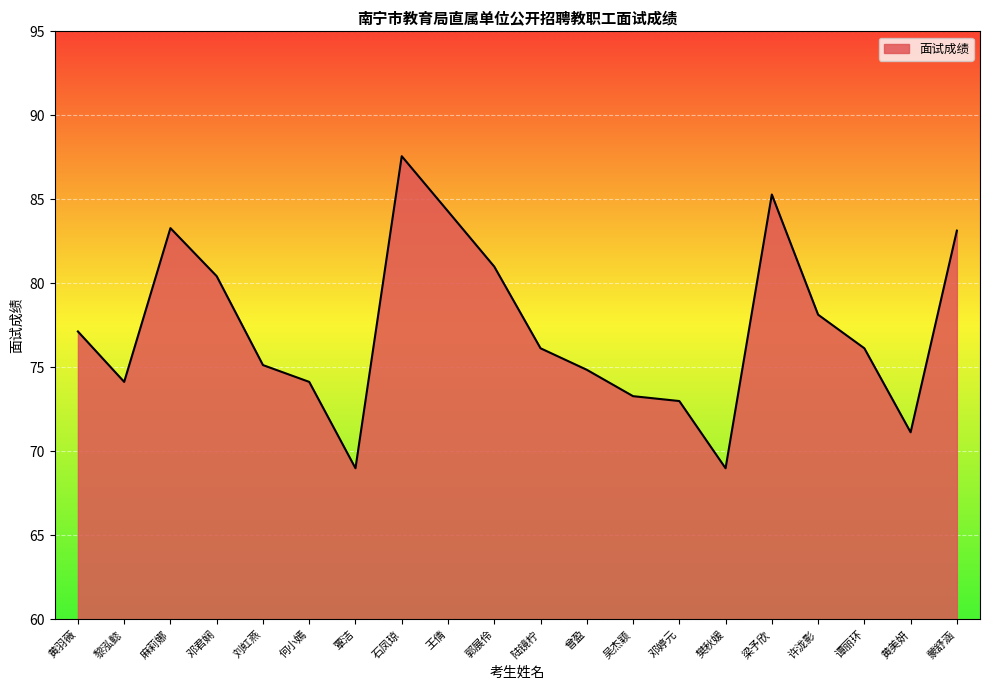

Reading right to left, what are all the values shown in this chart?

蒙舒涵=83.1	黄美妍=71.1	谭丽环=76.1	许泷影=78.1	梁予欣=85.3	樊秋媛=69.0	邓婷元=73.0	吴杰颖=73.3	曾盈=74.9	陆镜柠=76.1	郭展伶=81.0	王倩=84.3	石凤琼=87.6	覃洁=69.0	何小嫣=74.1	刘虹燕=75.1	邓君娴=80.4	麻莉娜=83.3	黎泓懿=74.1	黄羽薇=77.1